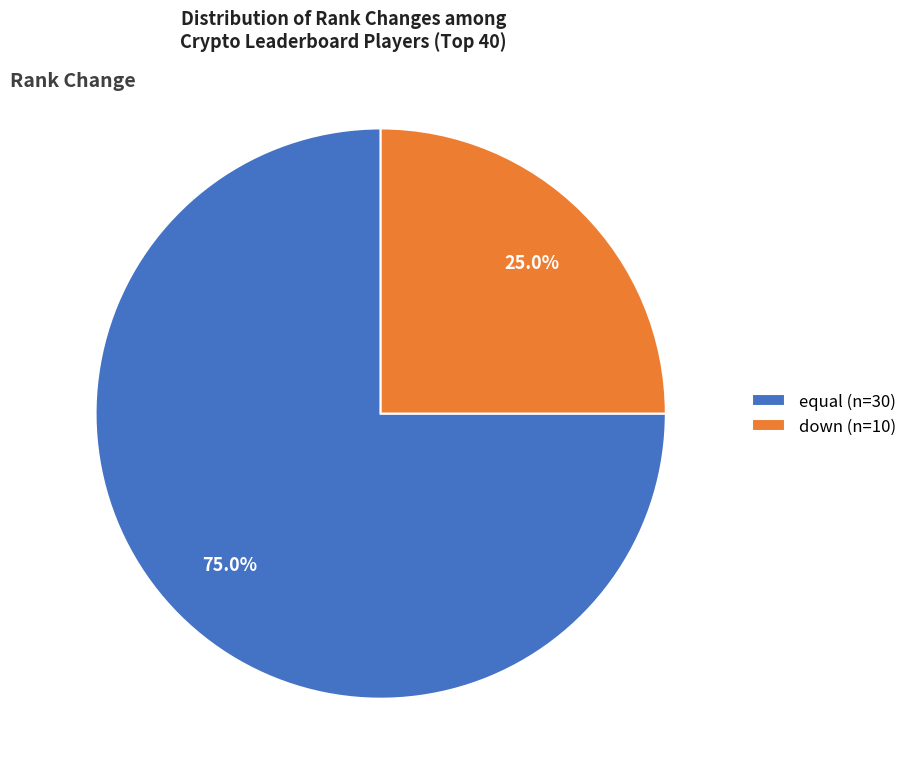

Which slice is the smallest?

down (n=10)